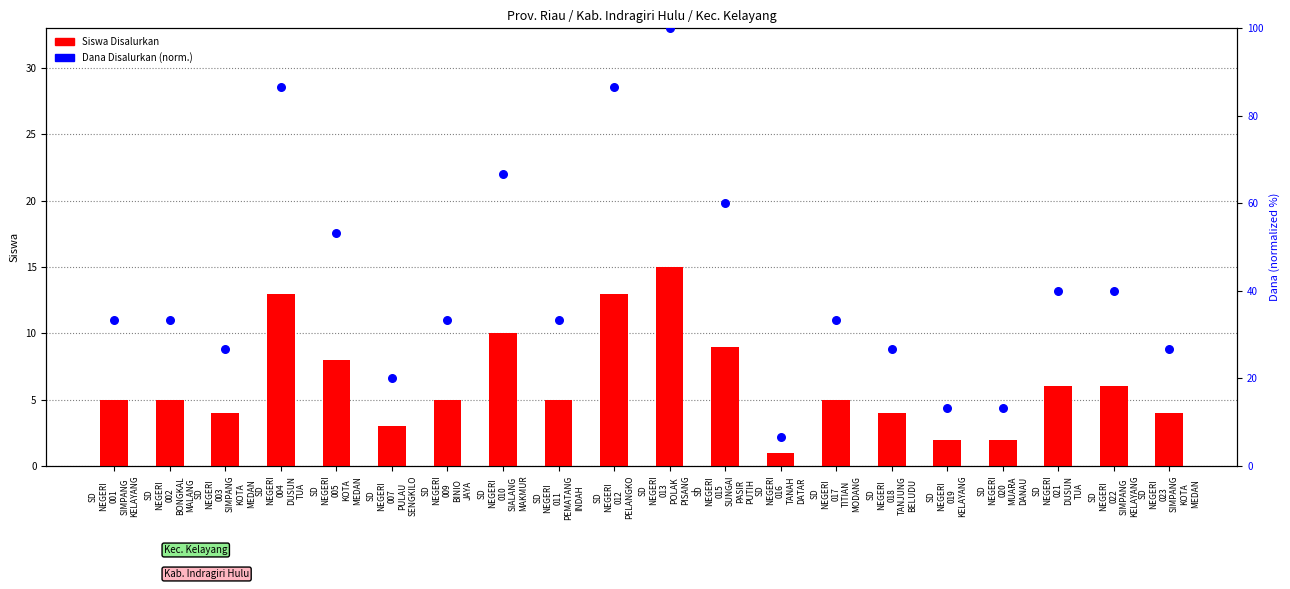

Which series has the largest Y range (max minus min)?

Dana Disalurkan (norm.)